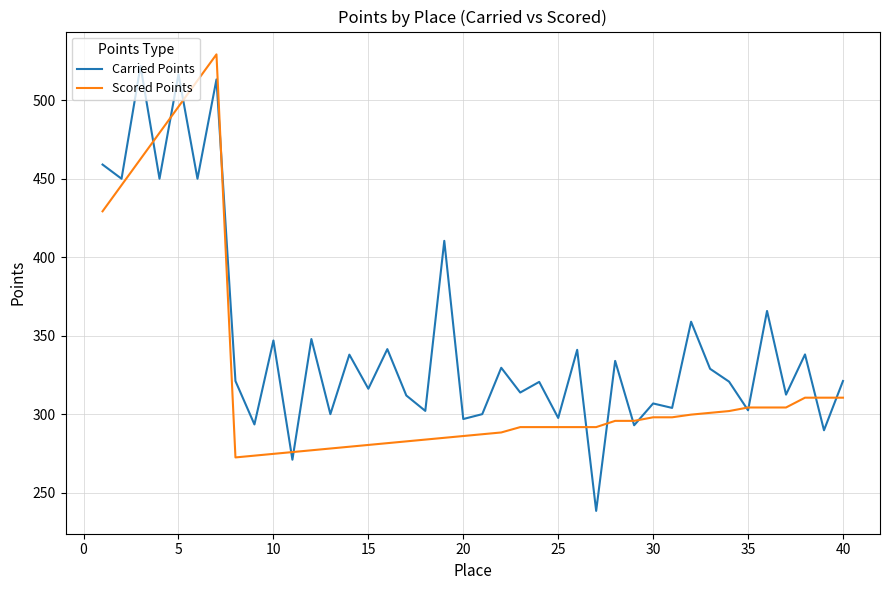

What is the sum of all Scored Points values?

12953.3